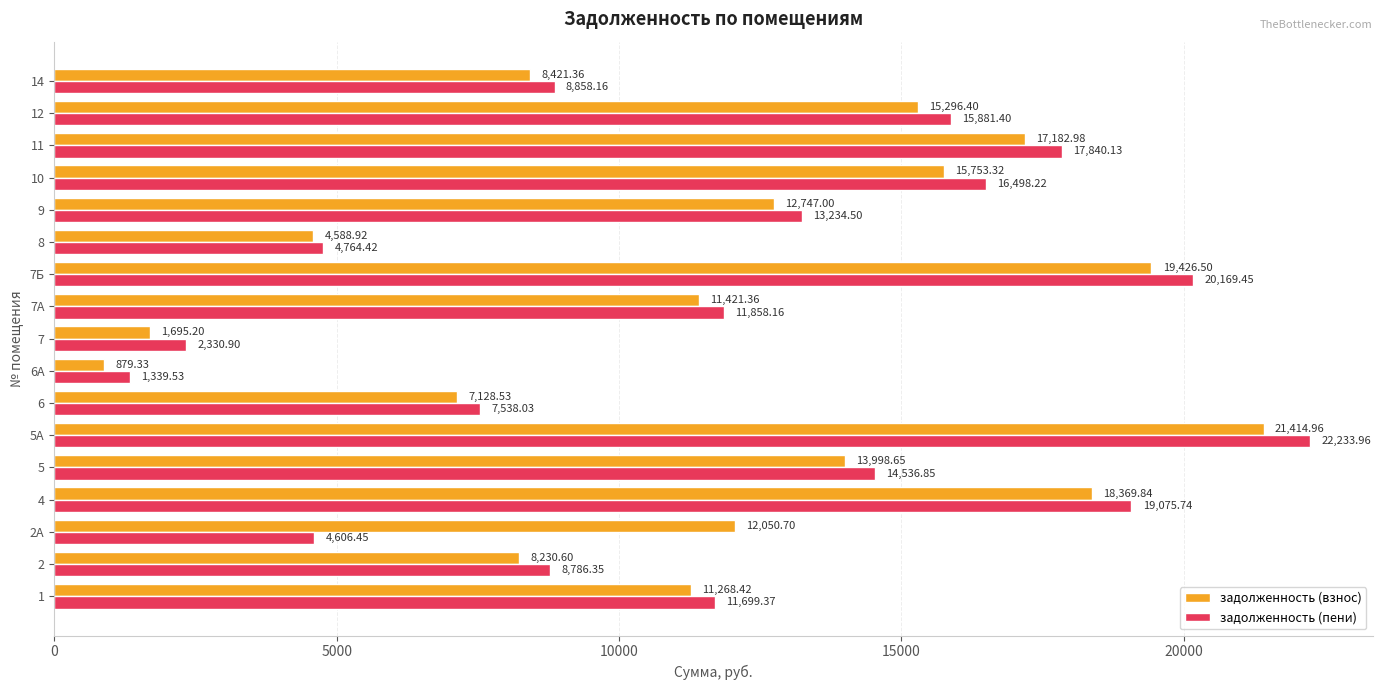

Rank the series at 12 from lowest to highest value.

задолженность (взнос), задолженность (пени)